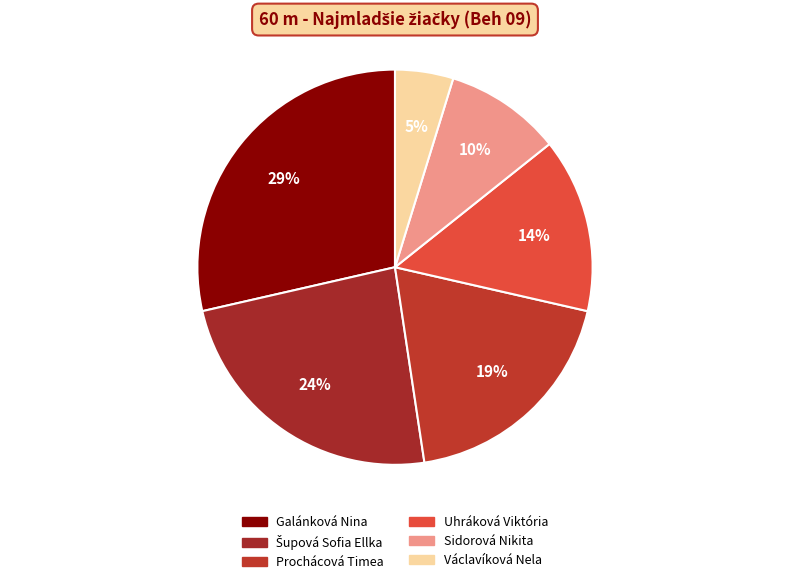

Count the number of slices in the pie.

6